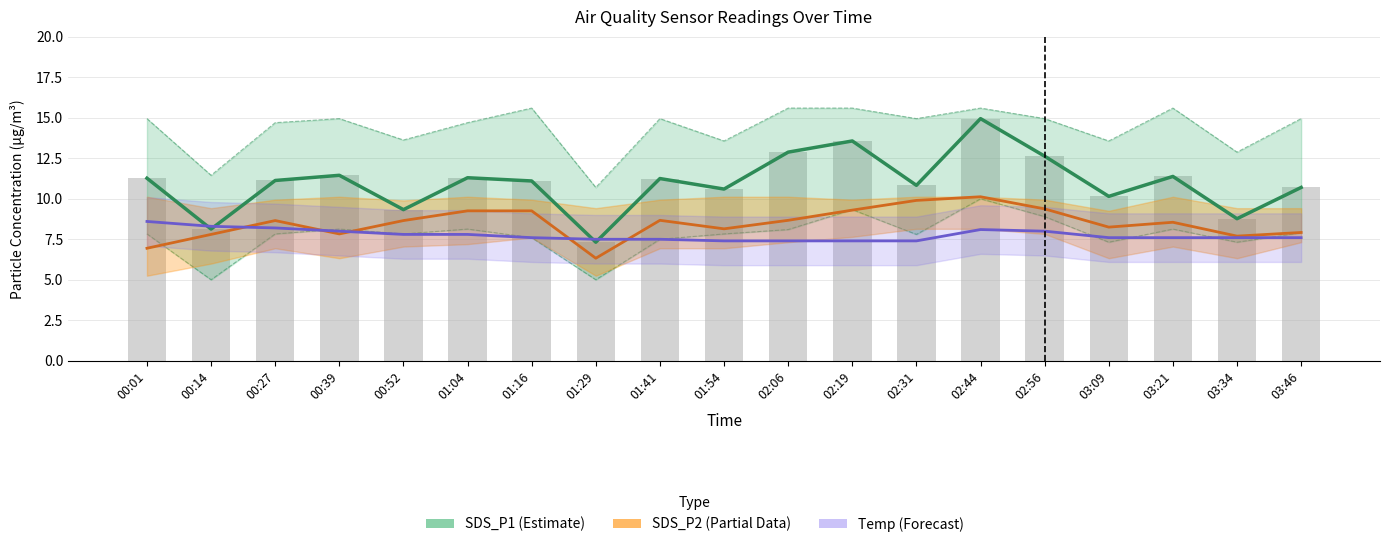

Between 00:52 and 03:46, which series saw the biggest shift?

SDS_P1 (Estimate)